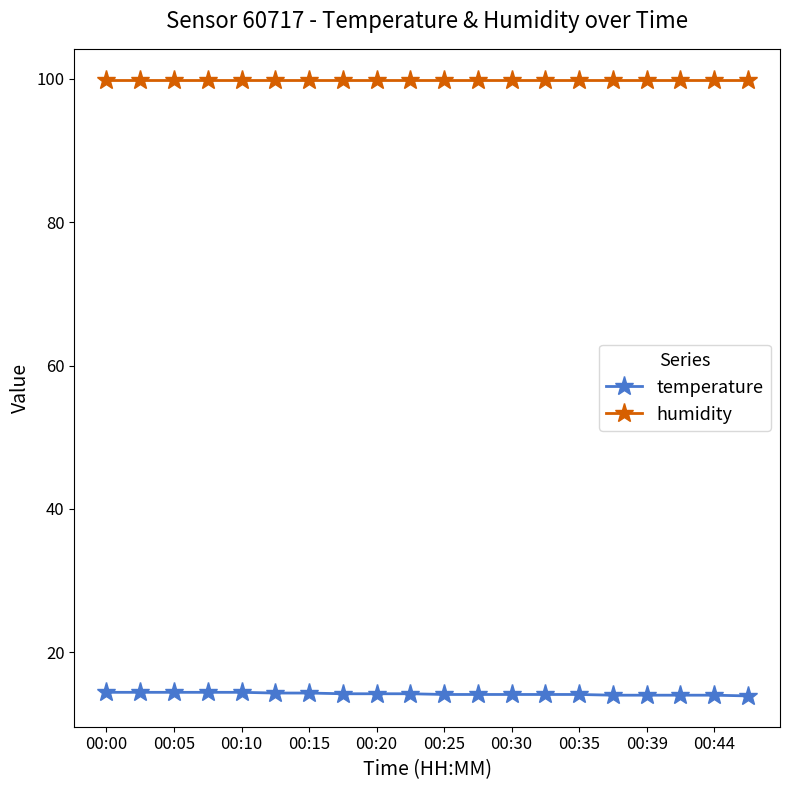

True or false: temperature and humidity cross at least once.

False